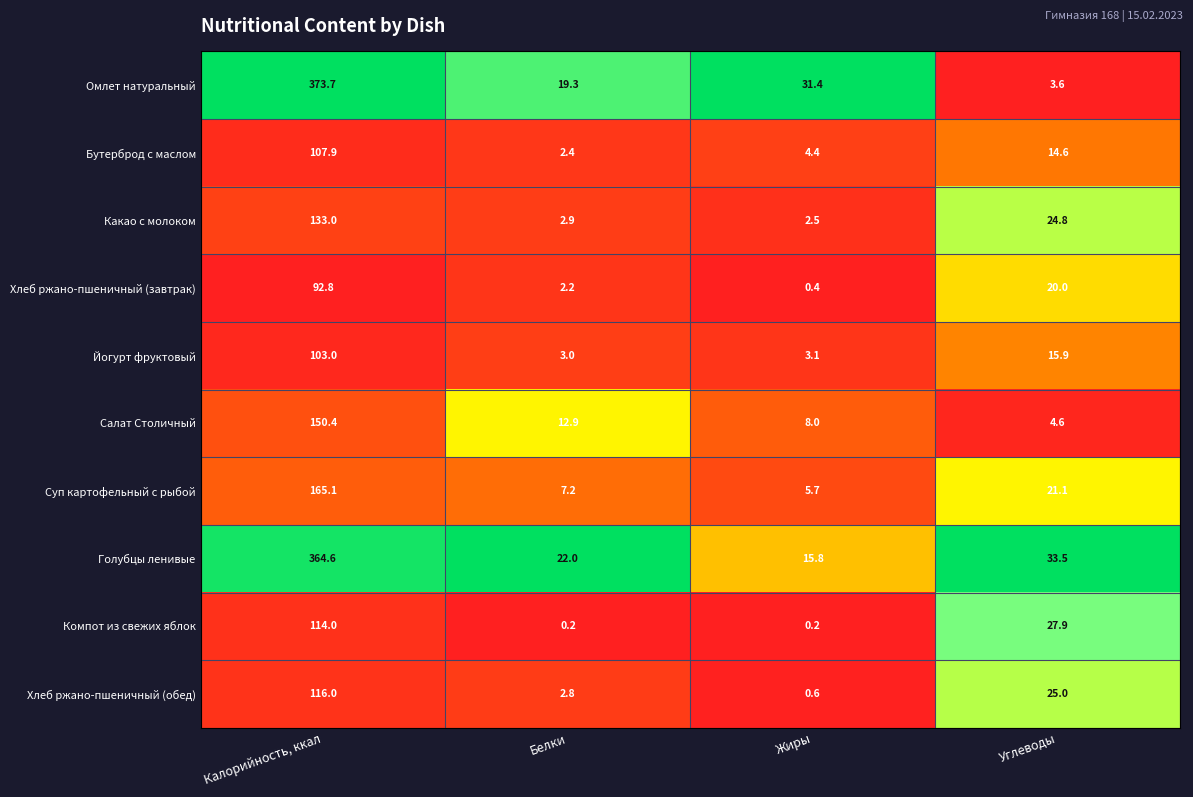

What is the sum of the Хлеб ржано-пшеничный (завтрак) values at Белки and Жиры?

2.6